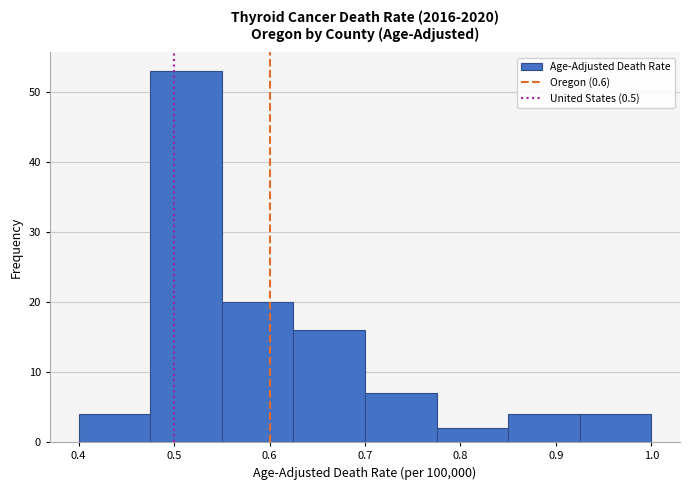

Reading left to right, transcribe this chart: for each bar, give the range it covers on the x-axis and its height. Neither the bar edges nor the heights are printed on the chart, so give them approximately, as read against the axes.

0.400 to 0.475: 4
0.475 to 0.550: 53
0.550 to 0.625: 20
0.625 to 0.700: 16
0.700 to 0.775: 7
0.775 to 0.850: 2
0.850 to 0.925: 4
0.925 to 1.000: 4